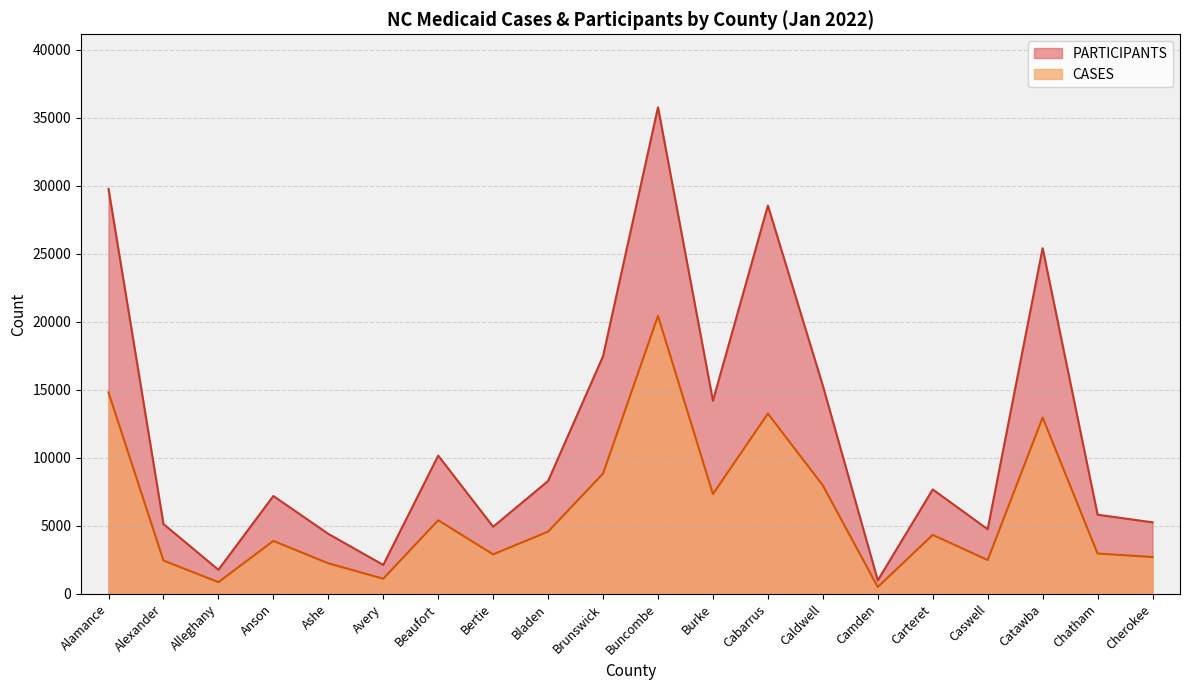

True or false: PARTICIPANTS has a value of 5254 at Cherokee.

True